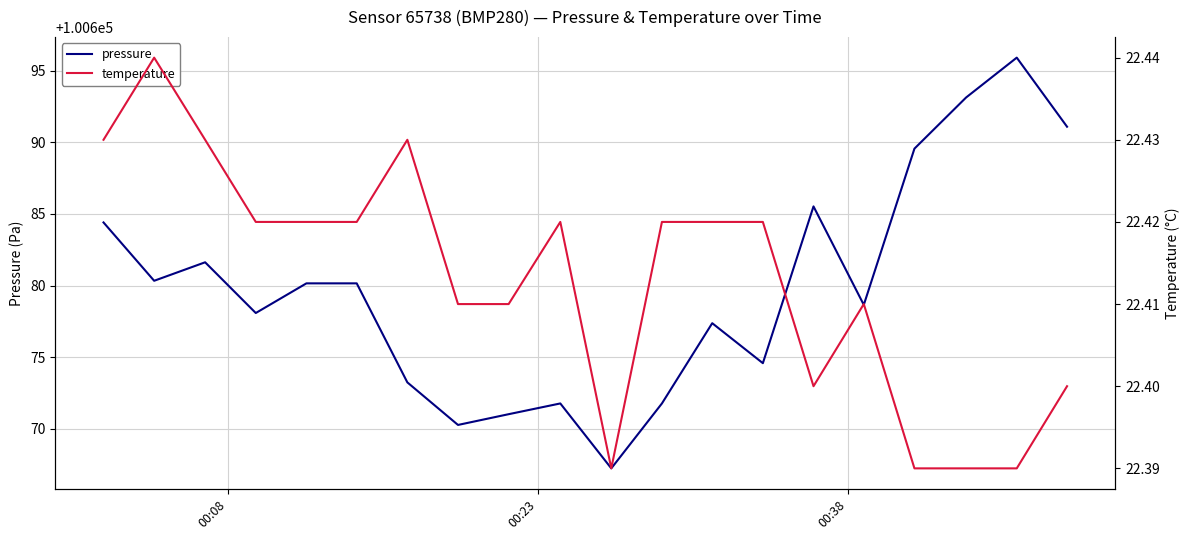

What is the value of the temperature point at the 20th from the left?

22.4